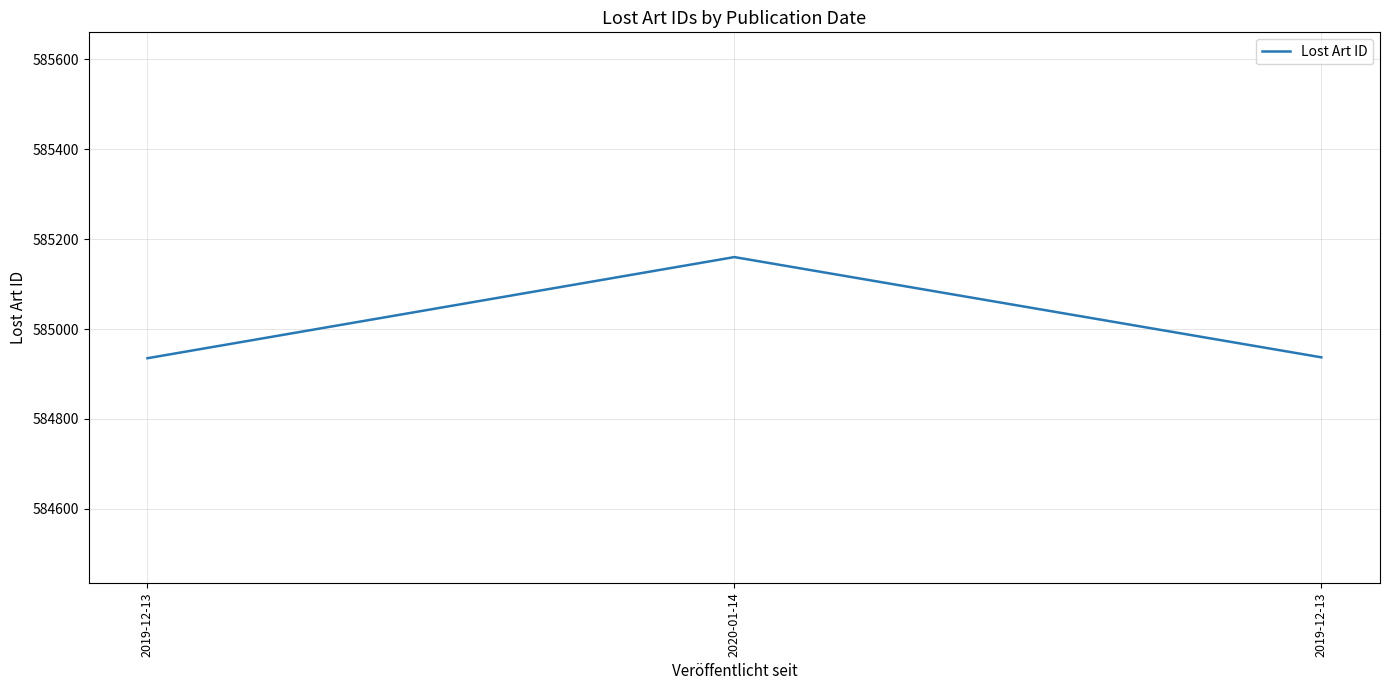

Does the chart have visible grid lines?

Yes